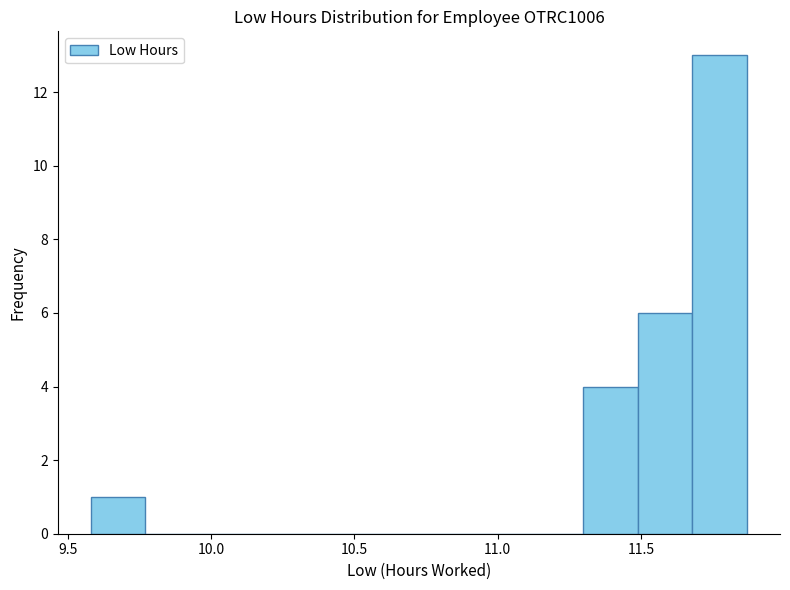

Around what value on the x-axis is the tallest bar? Give the approximate position of its centre, as read against the axis.

11.75